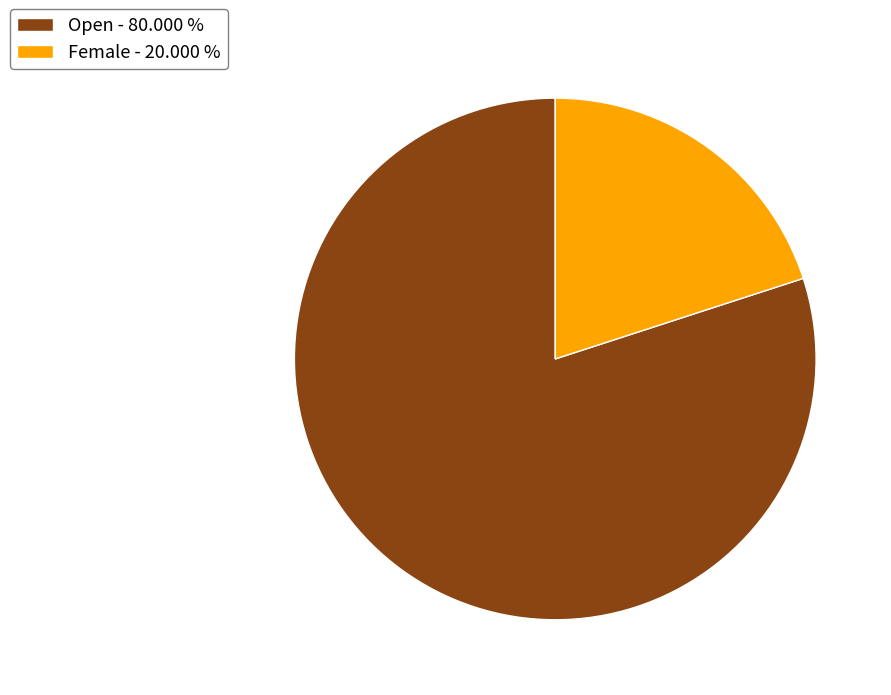

Is the sum of Open - 80.000 % and Female - 20.000 % greater than half?

Yes